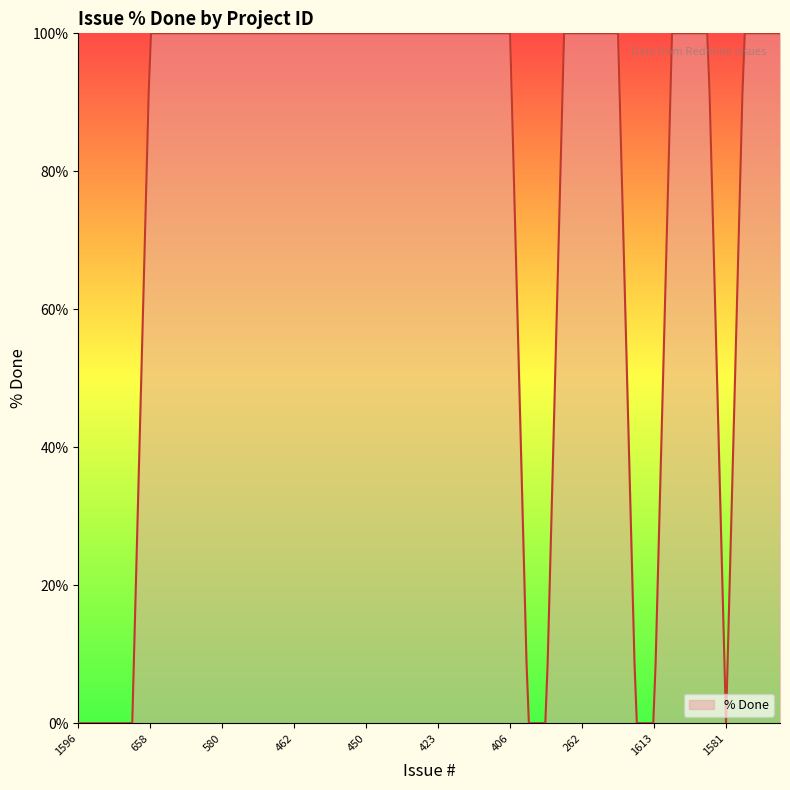

What is the maximum value shown in the chart?

100.0